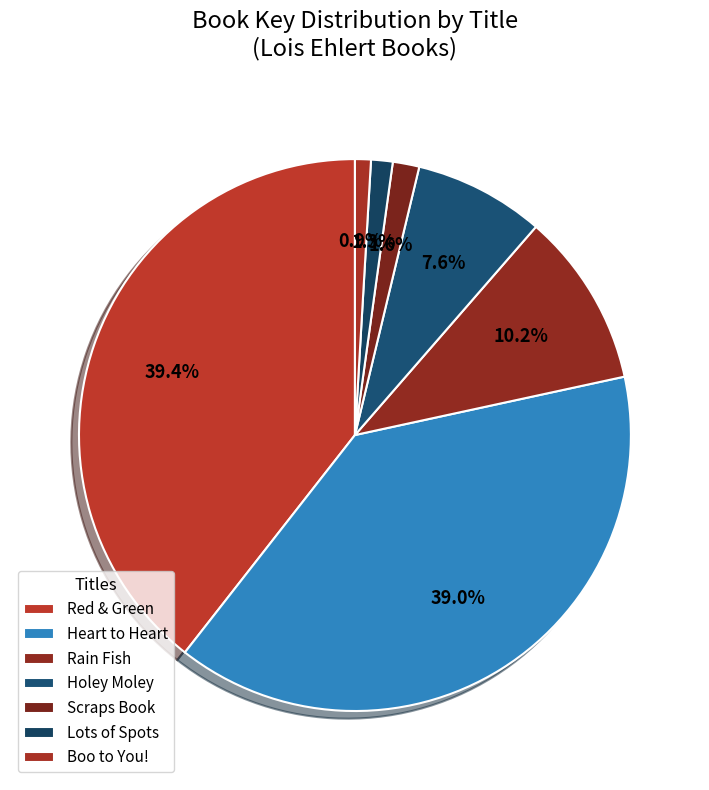

Count the number of slices in the pie.

7